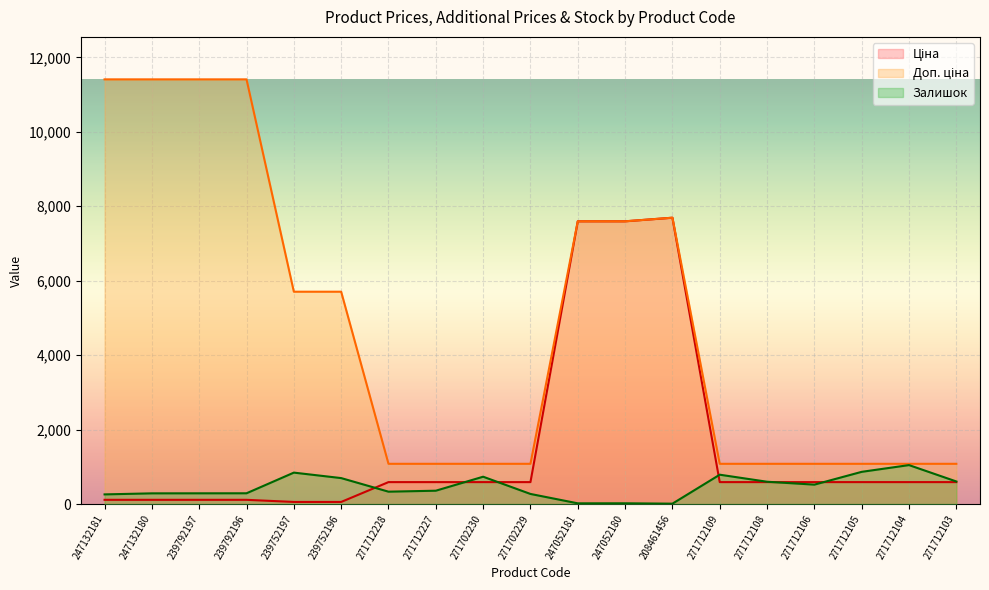

Rank the series by their average value, from highest to lowest.

Доп. ціна, Ціна, Залишок